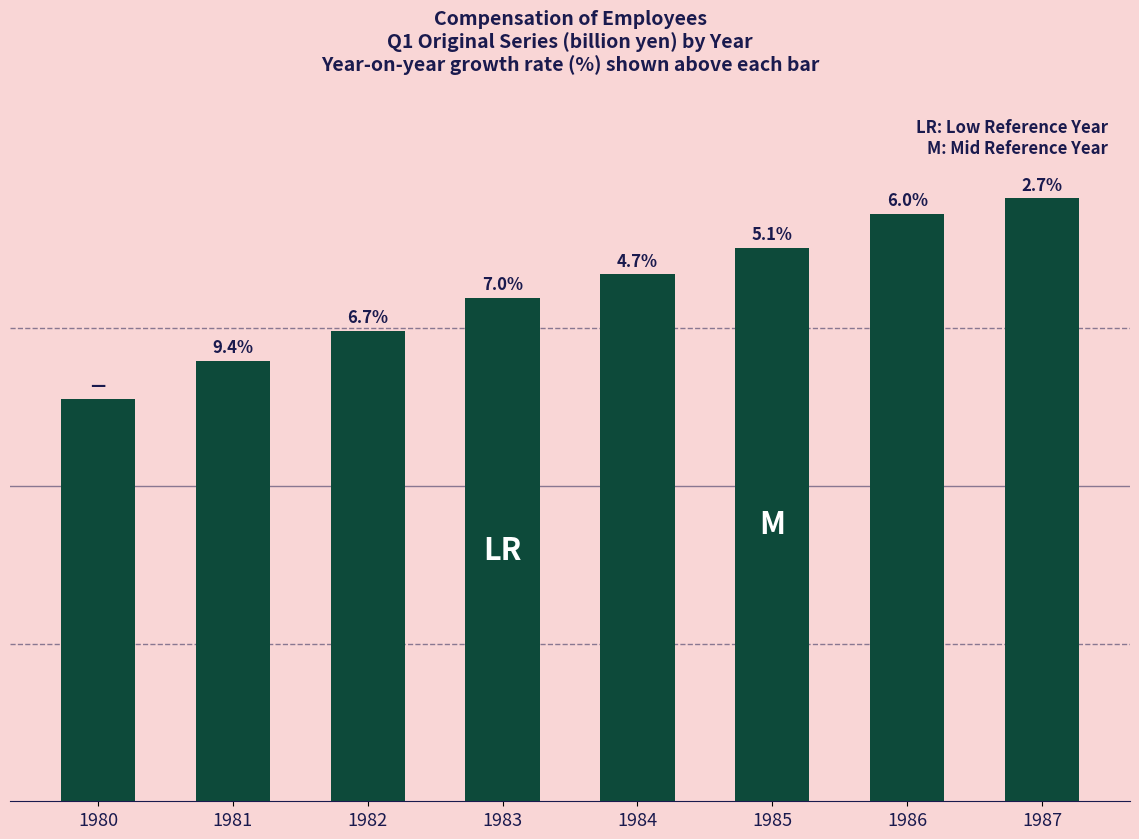

Where is the data nearest to the value 31906?

1983